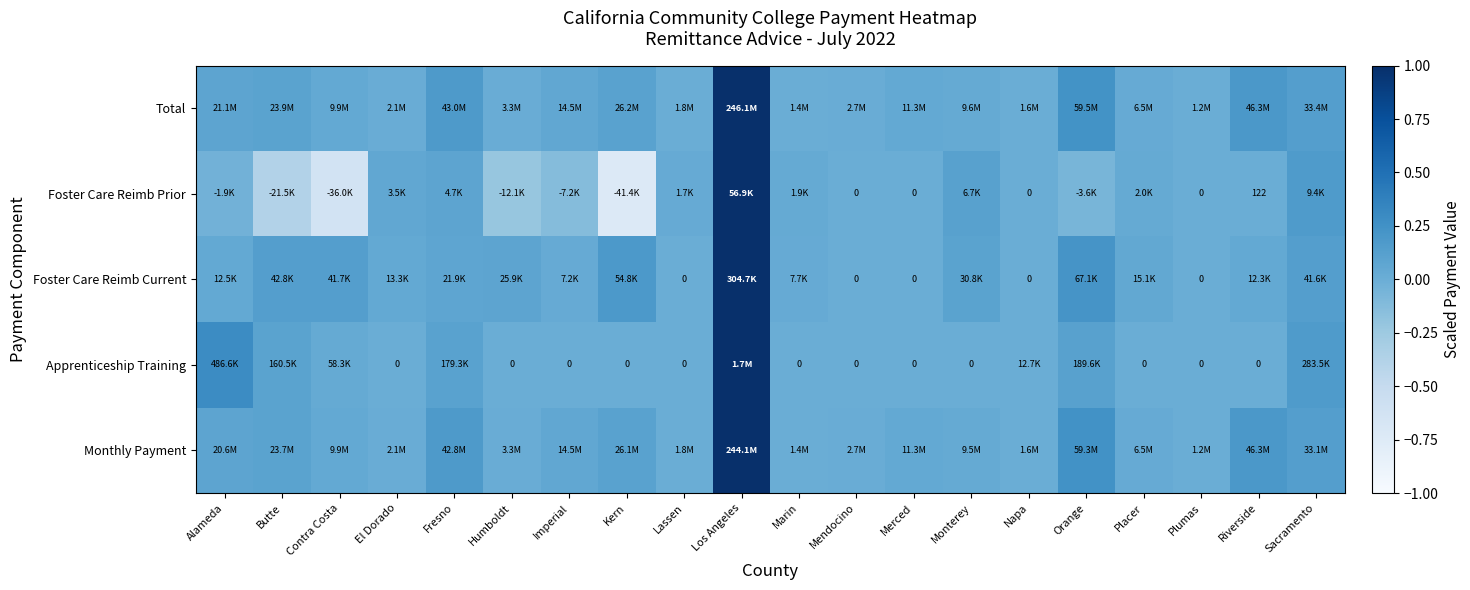

What is the maximum value for Total?

1.0